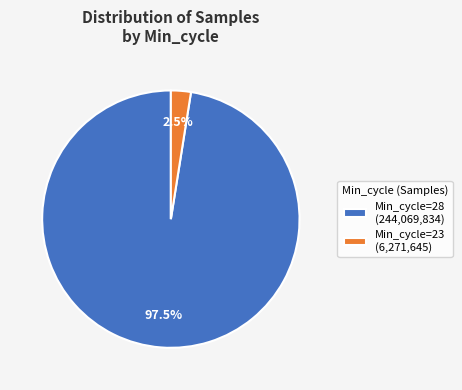

Is there any slice that represents more than half of the pie?

Yes